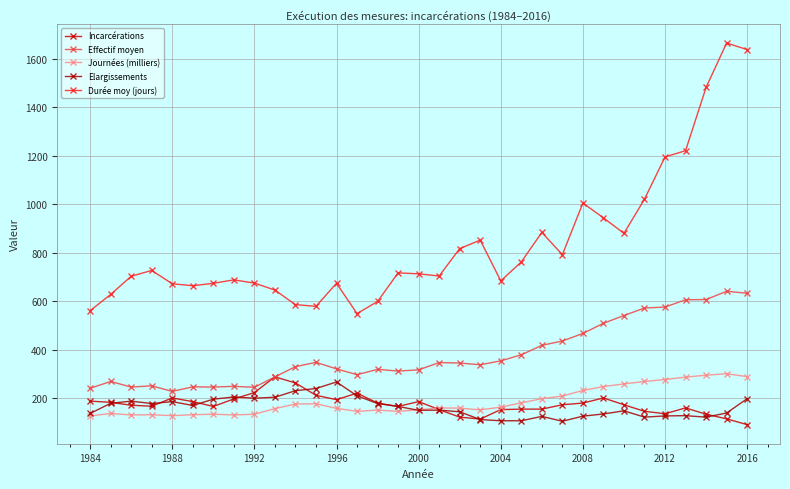

How many lines are shown in the chart?

5